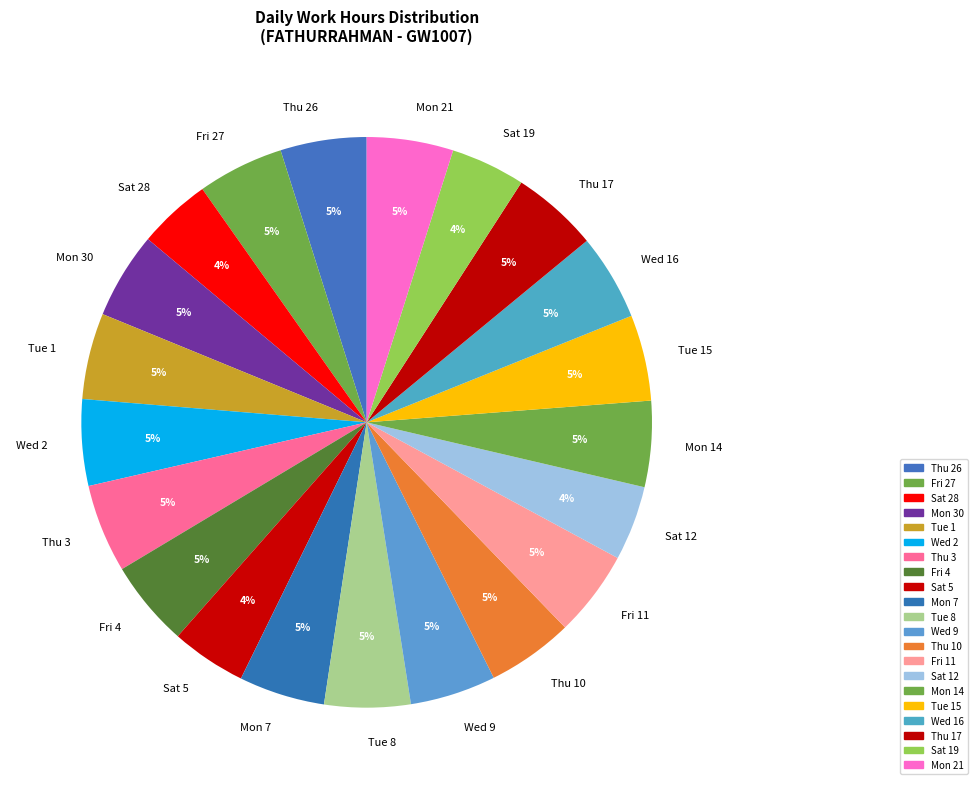

To the nearest percent, what is the average slice percentage?

5%